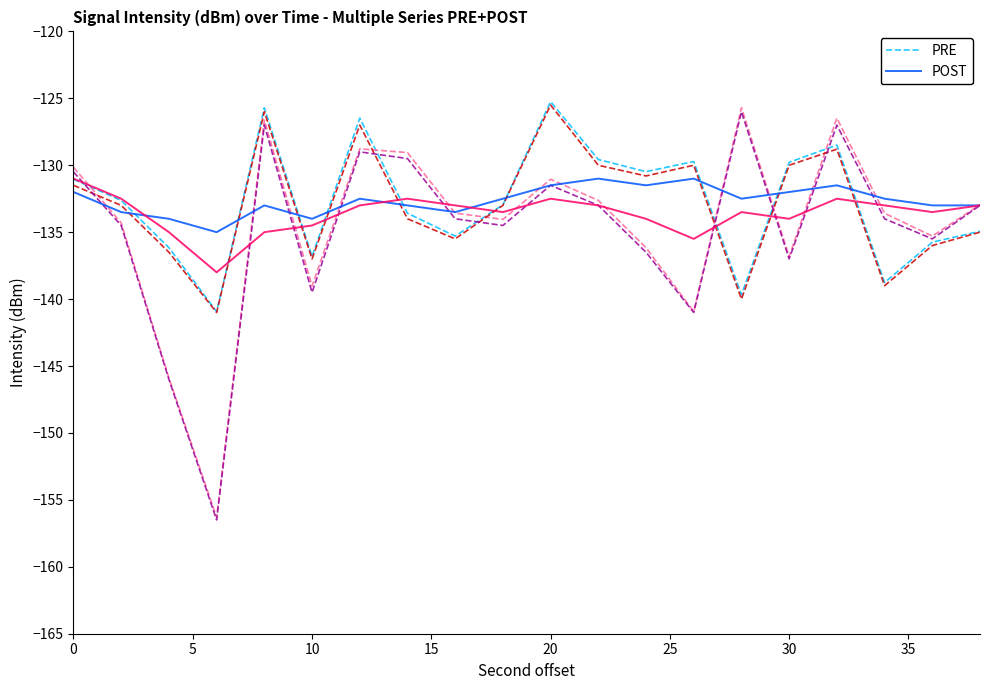

Which series has the largest total across all categories?

POST